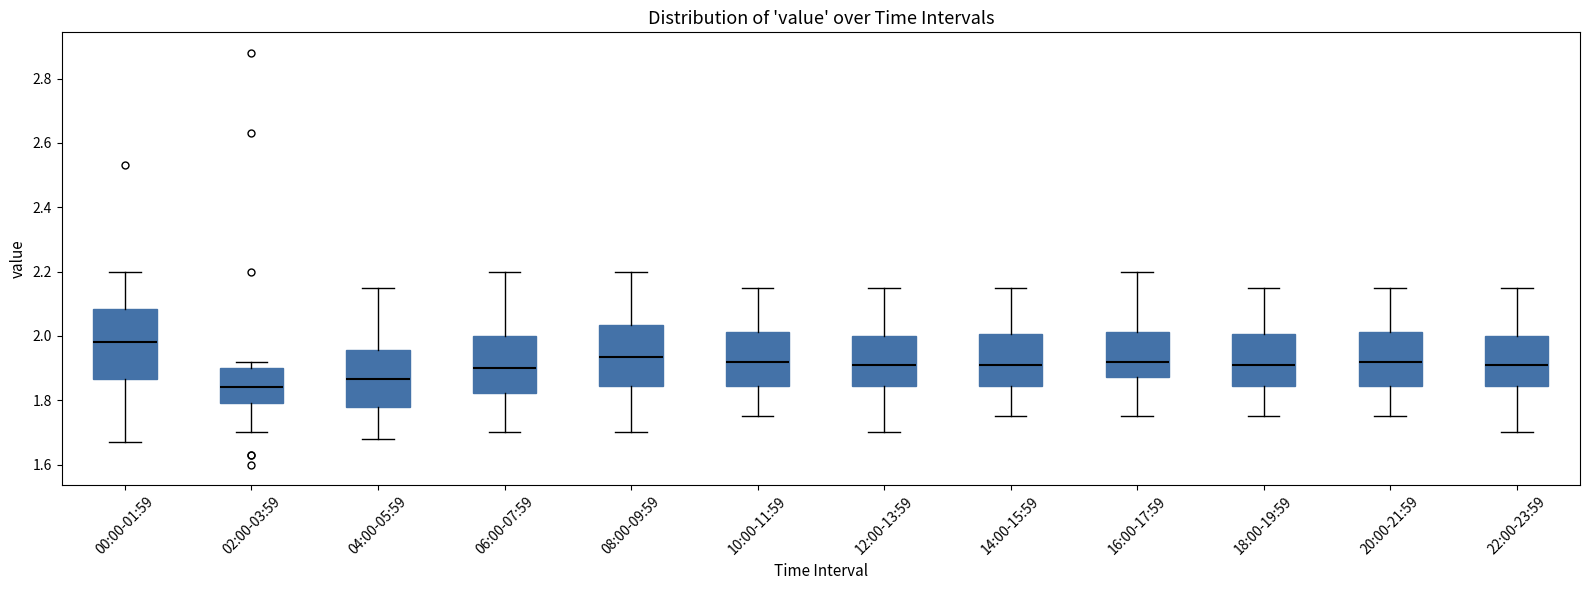

Reading left to right, transcribe this box plot: for each box, give where its median line is, the range the box spans, and where its two whiskers end, as read against the y-axis. The values are not printed on the chart, so give them approximately, as read against the axis.

00:00-01:59: median 1.98, box 1.86 to 2.08, whiskers 1.68 to 2.20
02:00-03:59: median 1.84, box 1.80 to 1.90, whiskers 1.70 to 1.92
04:00-05:59: median 1.86, box 1.78 to 1.96, whiskers 1.68 to 2.16
06:00-07:59: median 1.90, box 1.82 to 2.00, whiskers 1.70 to 2.20
08:00-09:59: median 1.94, box 1.84 to 2.04, whiskers 1.70 to 2.20
10:00-11:59: median 1.92, box 1.84 to 2.02, whiskers 1.76 to 2.16
12:00-13:59: median 1.92, box 1.84 to 2.00, whiskers 1.70 to 2.16
14:00-15:59: median 1.92, box 1.84 to 2.00, whiskers 1.76 to 2.16
16:00-17:59: median 1.92, box 1.88 to 2.02, whiskers 1.76 to 2.20
18:00-19:59: median 1.92, box 1.84 to 2.00, whiskers 1.76 to 2.16
20:00-21:59: median 1.92, box 1.84 to 2.02, whiskers 1.76 to 2.16
22:00-23:59: median 1.92, box 1.84 to 2.00, whiskers 1.70 to 2.16